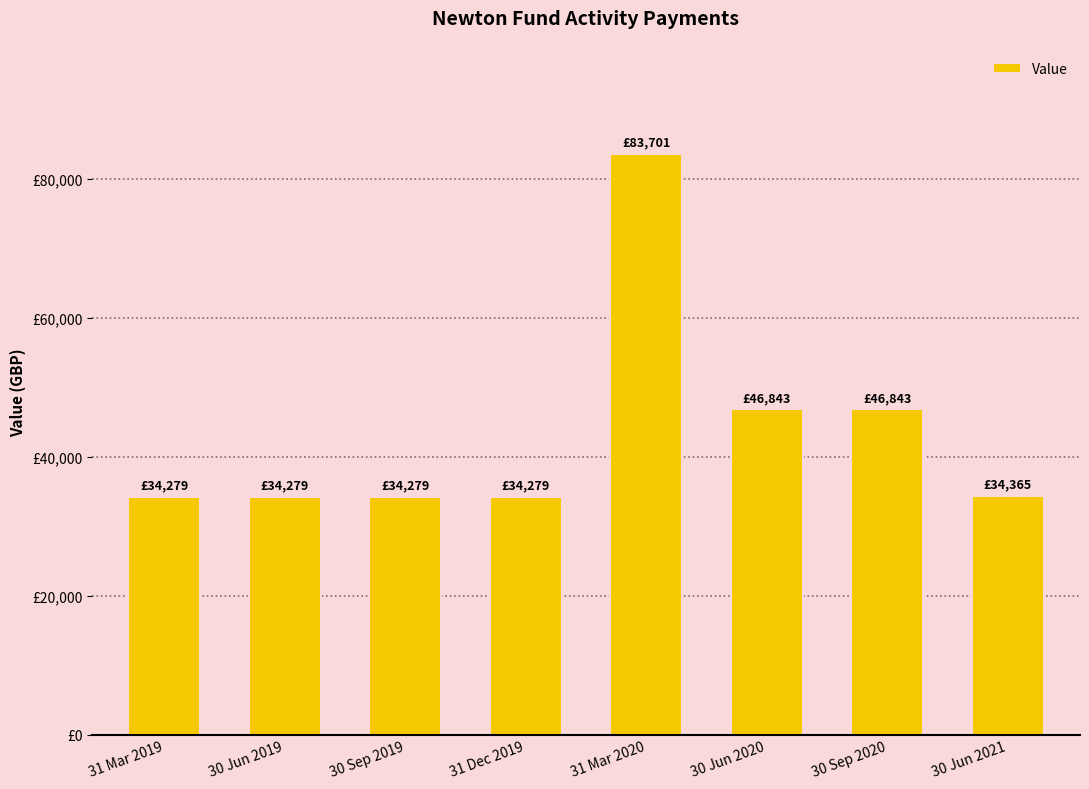

Which has a higher value, 30 Jun 2019 or 31 Mar 2020?

31 Mar 2020